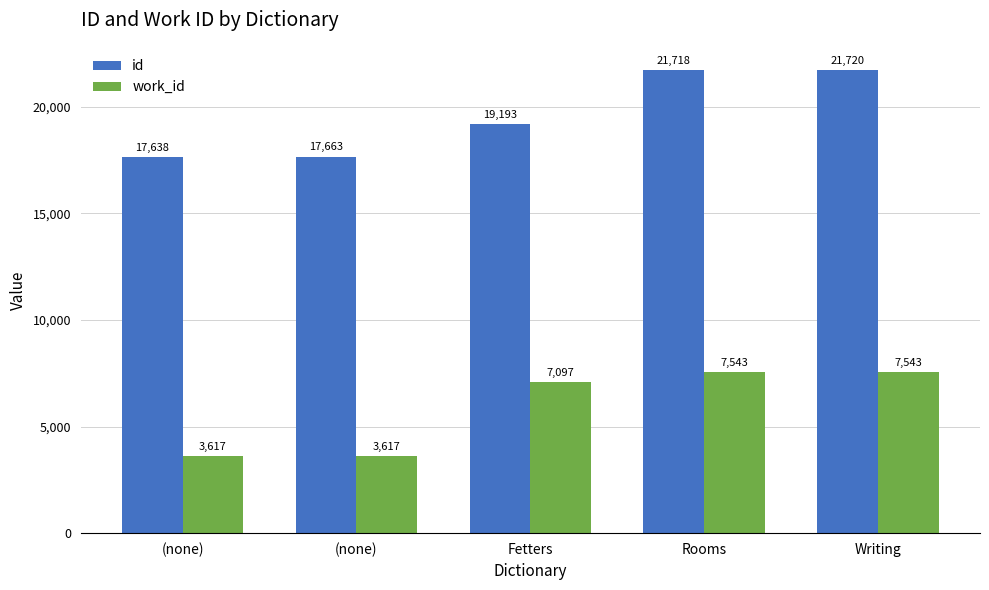

How many bars are there in each group?

2